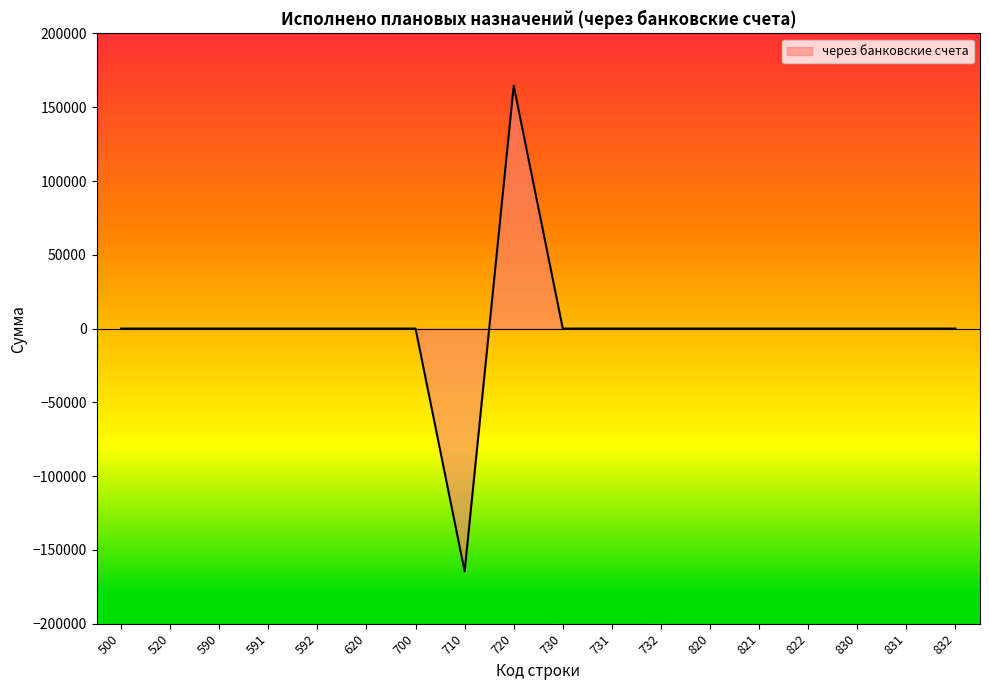

What is the smallest value displayed?

-164575.1